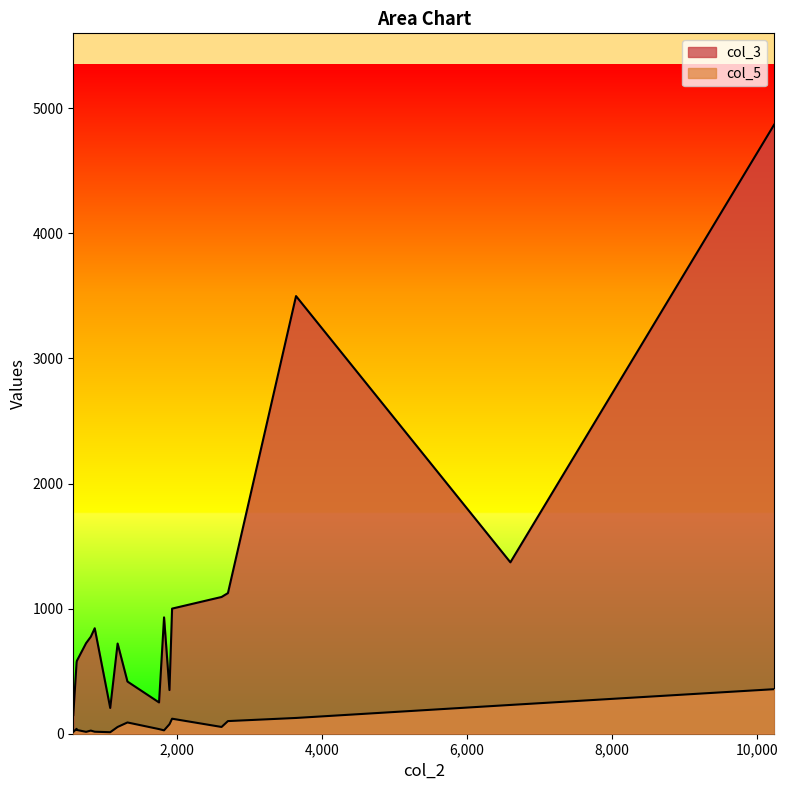

Rank the series by their average value, from highest to lowest.

col_3, col_5